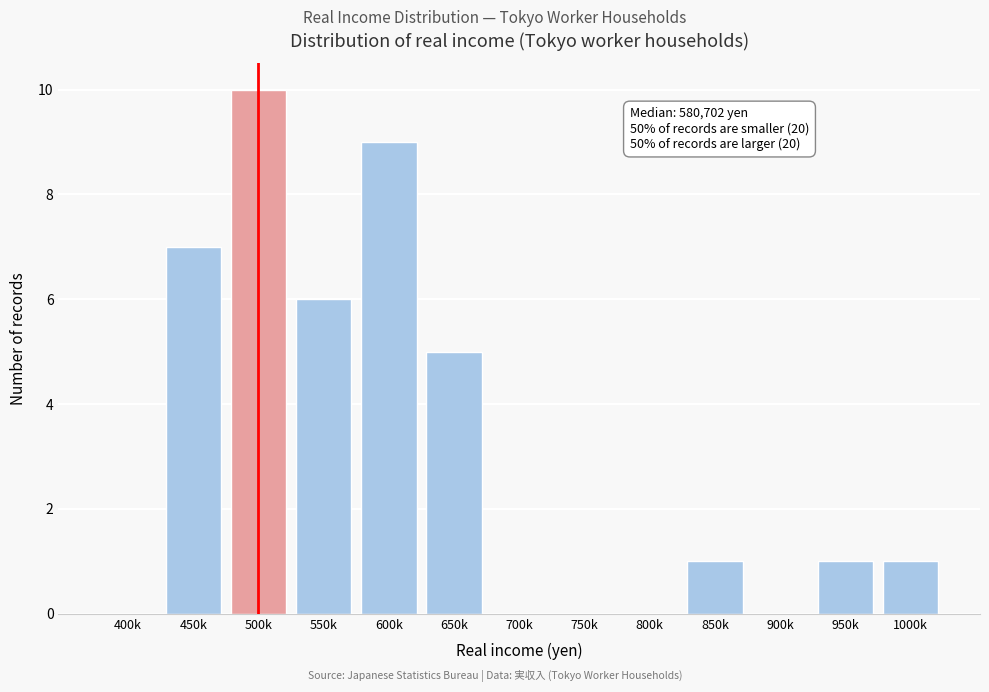

Reading left to right, transcribe all the data shown in this chart.

400k=0	450k=7	500k=10	550k=6	600k=9	650k=5	700k=0	750k=0	800k=0	850k=1	900k=0	950k=1	1000k=1